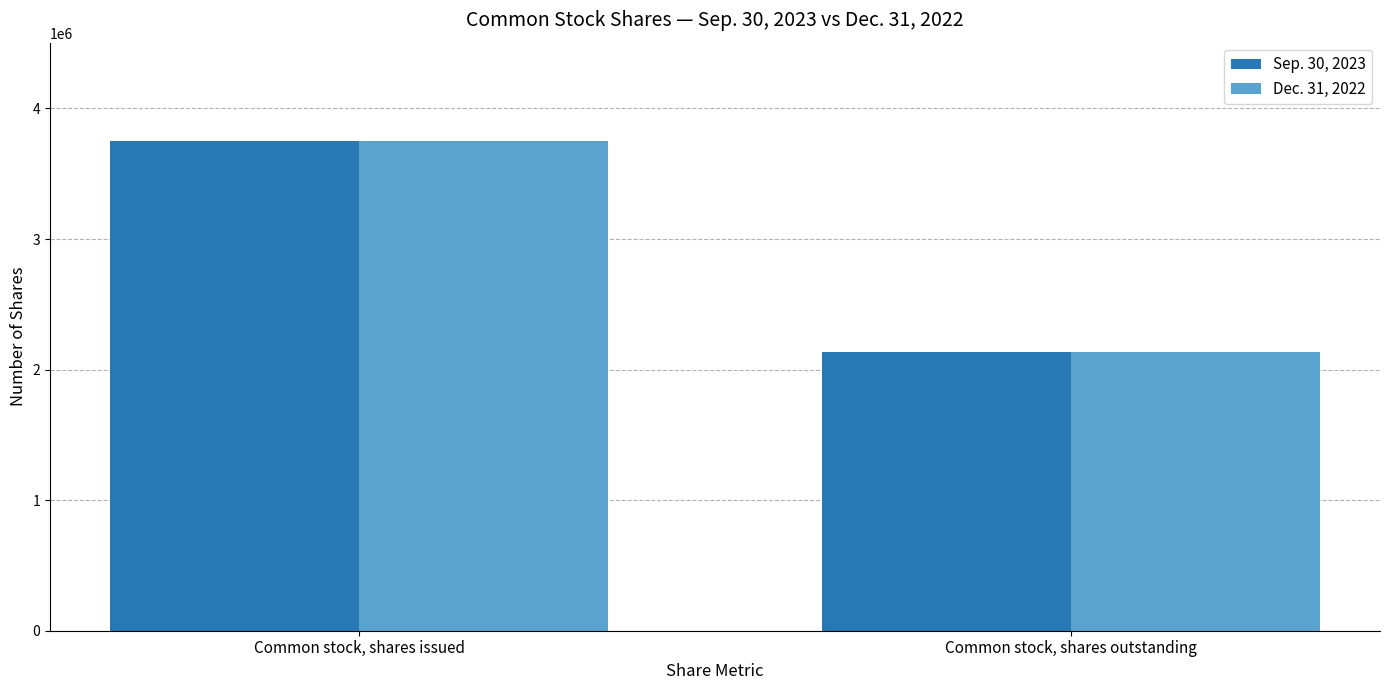

Is it true that Dec. 31, 2022 equals 1178658 at Common stock, shares outstanding?

False